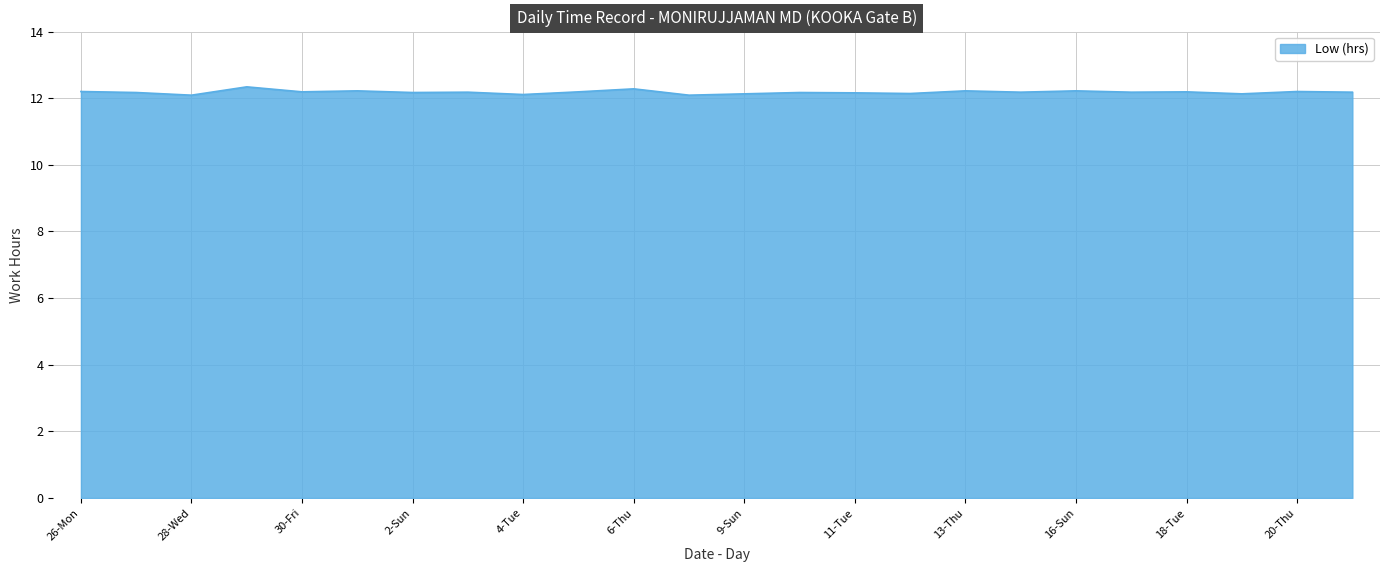

What is the greatest value displayed?

12.3